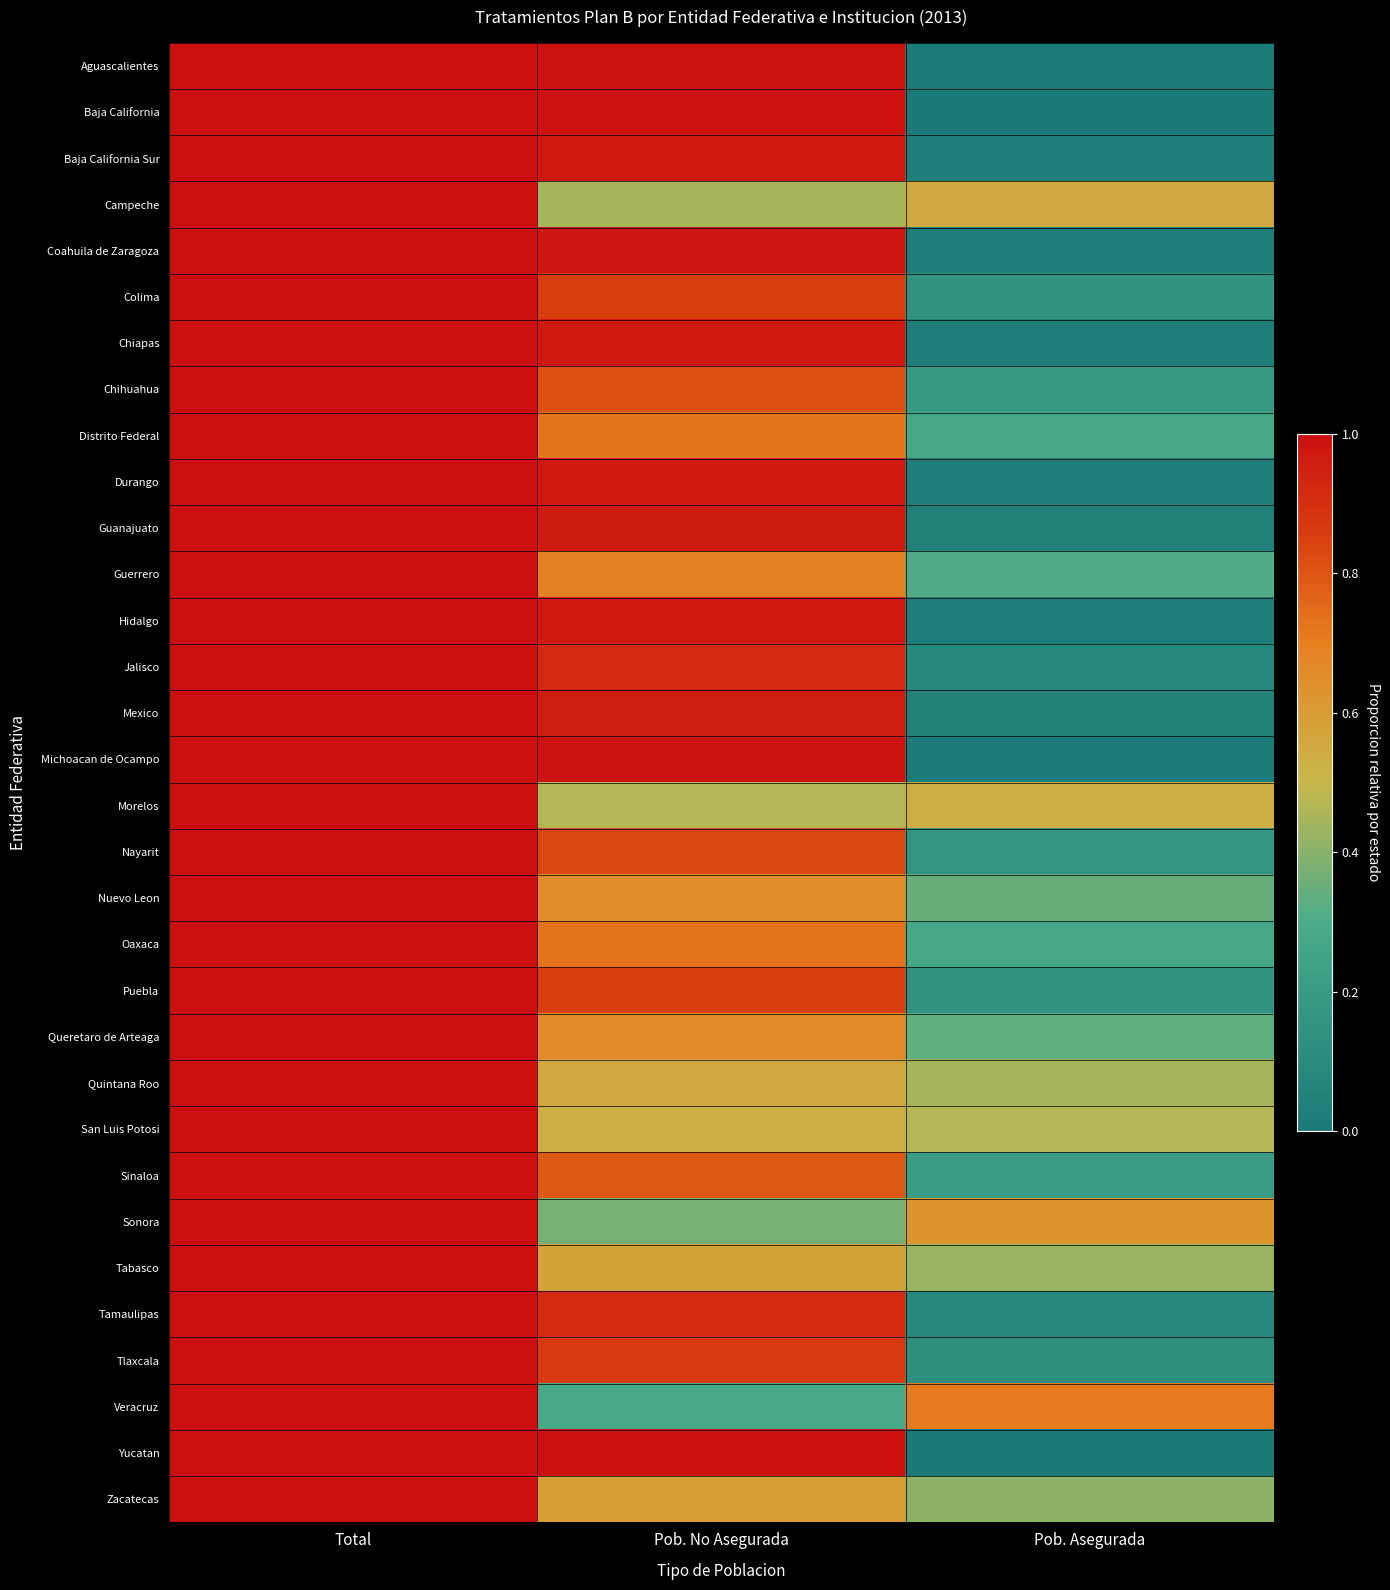

Reading right to left, what are all the values shown in this chart?

Aguascalientes: Pob. Asegurada=0.0	Pob. No Asegurada=1.0	Total=1.0
Baja California: Pob. Asegurada=0.0	Pob. No Asegurada=1.0	Total=1.0
Baja California Sur: Pob. Asegurada=0.0	Pob. No Asegurada=1.0	Total=1.0
Campeche: Pob. Asegurada=0.6	Pob. No Asegurada=0.4	Total=1.0
Coahuila de Zaragoza: Pob. Asegurada=0.0	Pob. No Asegurada=1.0	Total=1.0
Colima: Pob. Asegurada=0.1	Pob. No Asegurada=0.9	Total=1.0
Chiapas: Pob. Asegurada=0.0	Pob. No Asegurada=1.0	Total=1.0
Chihuahua: Pob. Asegurada=0.2	Pob. No Asegurada=0.8	Total=1.0
Distrito Federal: Pob. Asegurada=0.3	Pob. No Asegurada=0.7	Total=1.0
Durango: Pob. Asegurada=0.0	Pob. No Asegurada=1.0	Total=1.0
Guanajuato: Pob. Asegurada=0.0	Pob. No Asegurada=1.0	Total=1.0
Guerrero: Pob. Asegurada=0.3	Pob. No Asegurada=0.7	Total=1.0
Hidalgo: Pob. Asegurada=0.0	Pob. No Asegurada=1.0	Total=1.0
Jalisco: Pob. Asegurada=0.1	Pob. No Asegurada=0.9	Total=1.0
Mexico: Pob. Asegurada=0.0	Pob. No Asegurada=1.0	Total=1.0
Michoacan de Ocampo: Pob. Asegurada=0.0	Pob. No Asegurada=1.0	Total=1.0
Morelos: Pob. Asegurada=0.5	Pob. No Asegurada=0.5	Total=1.0
Nayarit: Pob. Asegurada=0.2	Pob. No Asegurada=0.8	Total=1.0
Nuevo Leon: Pob. Asegurada=0.4	Pob. No Asegurada=0.6	Total=1.0
Oaxaca: Pob. Asegurada=0.3	Pob. No Asegurada=0.7	Total=1.0
Puebla: Pob. Asegurada=0.1	Pob. No Asegurada=0.9	Total=1.0
Queretaro de Arteaga: Pob. Asegurada=0.3	Pob. No Asegurada=0.7	Total=1.0
Quintana Roo: Pob. Asegurada=0.4	Pob. No Asegurada=0.6	Total=1.0
San Luis Potosi: Pob. Asegurada=0.5	Pob. No Asegurada=0.5	Total=1.0
Sinaloa: Pob. Asegurada=0.2	Pob. No Asegurada=0.8	Total=1.0
Sonora: Pob. Asegurada=0.6	Pob. No Asegurada=0.4	Total=1.0
Tabasco: Pob. Asegurada=0.4	Pob. No Asegurada=0.6	Total=1.0
Tamaulipas: Pob. Asegurada=0.1	Pob. No Asegurada=0.9	Total=1.0
Tlaxcala: Pob. Asegurada=0.1	Pob. No Asegurada=0.9	Total=1.0
Veracruz: Pob. Asegurada=0.7	Pob. No Asegurada=0.3	Total=1.0
Yucatan: Pob. Asegurada=0.0	Pob. No Asegurada=1.0	Total=1.0
Zacatecas: Pob. Asegurada=0.4	Pob. No Asegurada=0.6	Total=1.0